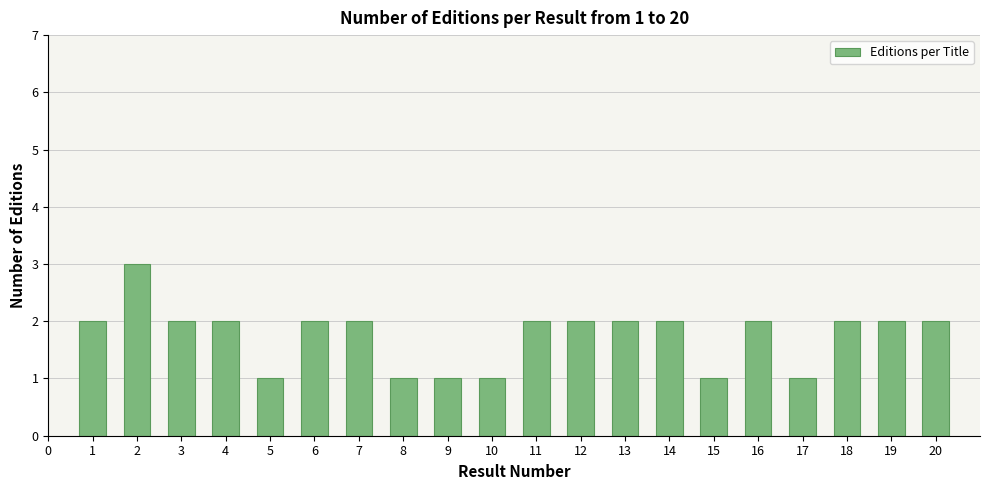

Reading left to right, list all the values displayed in this chart.

2	3	2	2	1	2	2	1	1	1	2	2	2	2	1	2	1	2	2	2